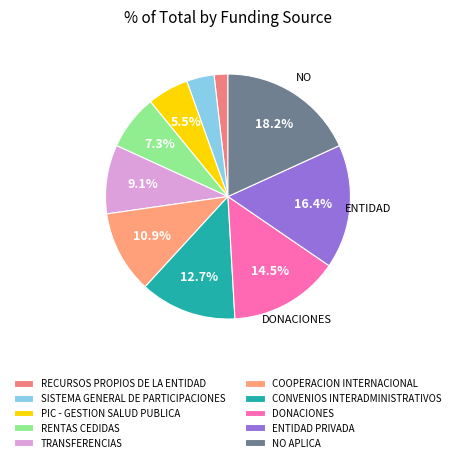

Is RECURSOS PROPIOS DE LA ENTIDAD the majority of the pie?

No